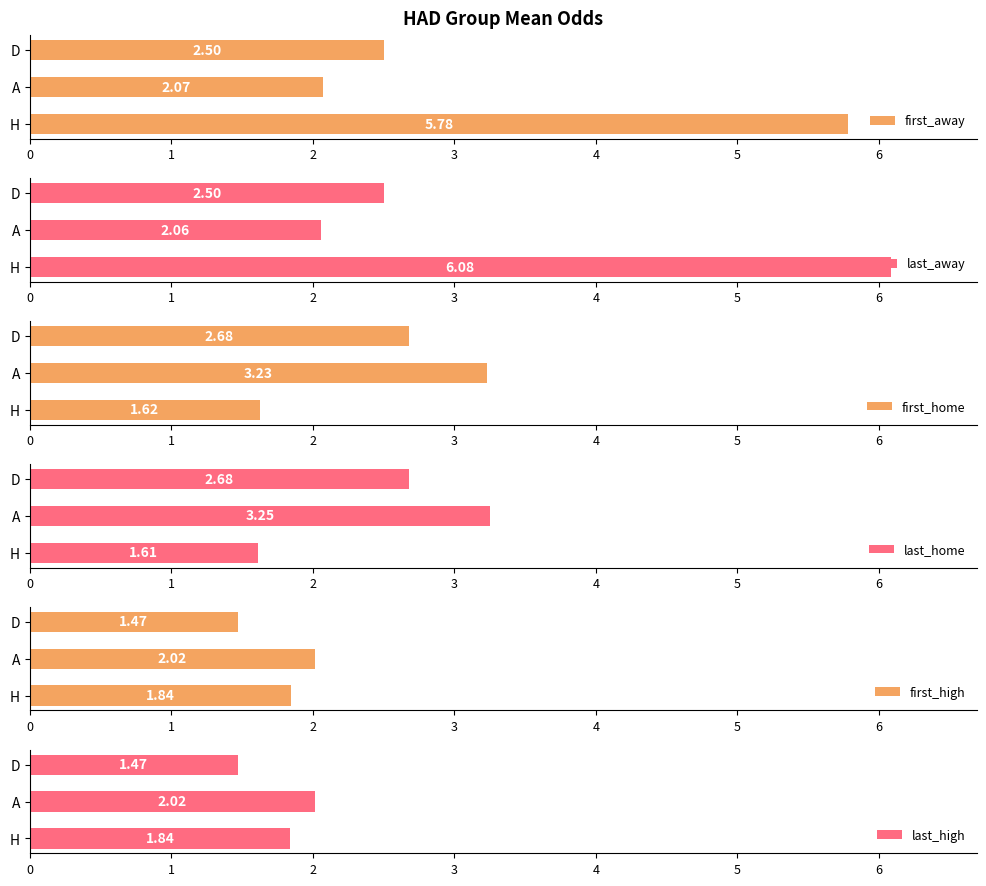

List the series in order of their peak value, lowest first.

first_high, last_high, first_home, last_home, first_away, last_away